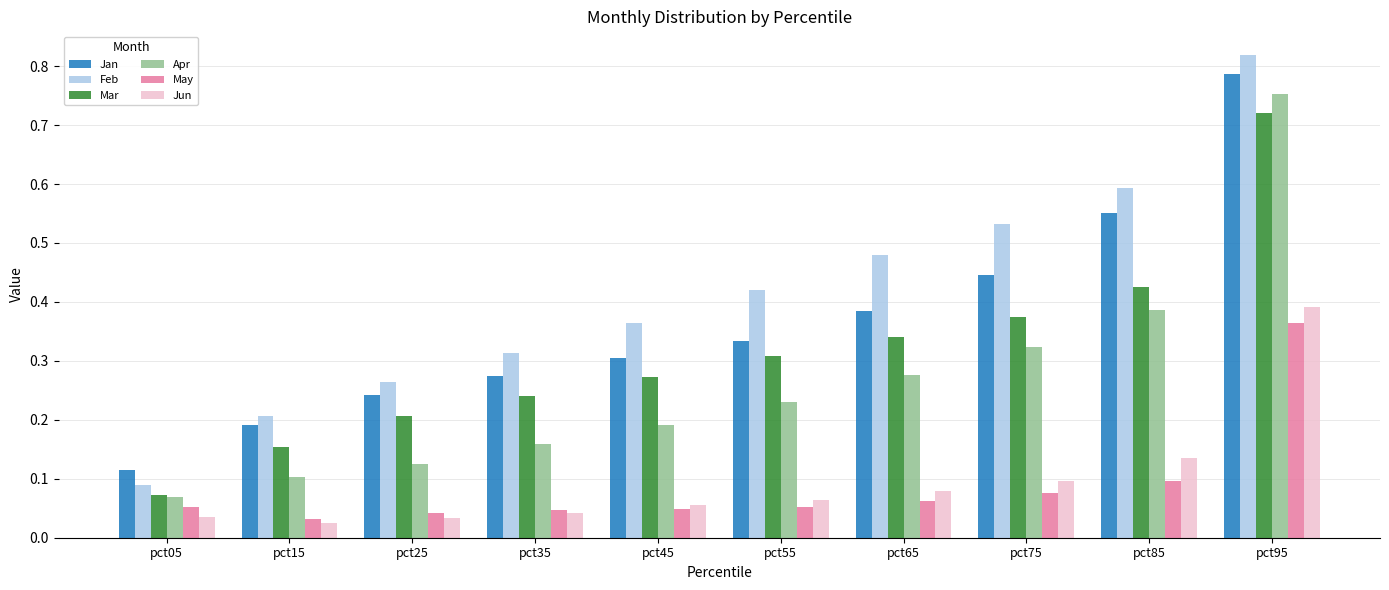

How many distinct data groups are displayed?

6